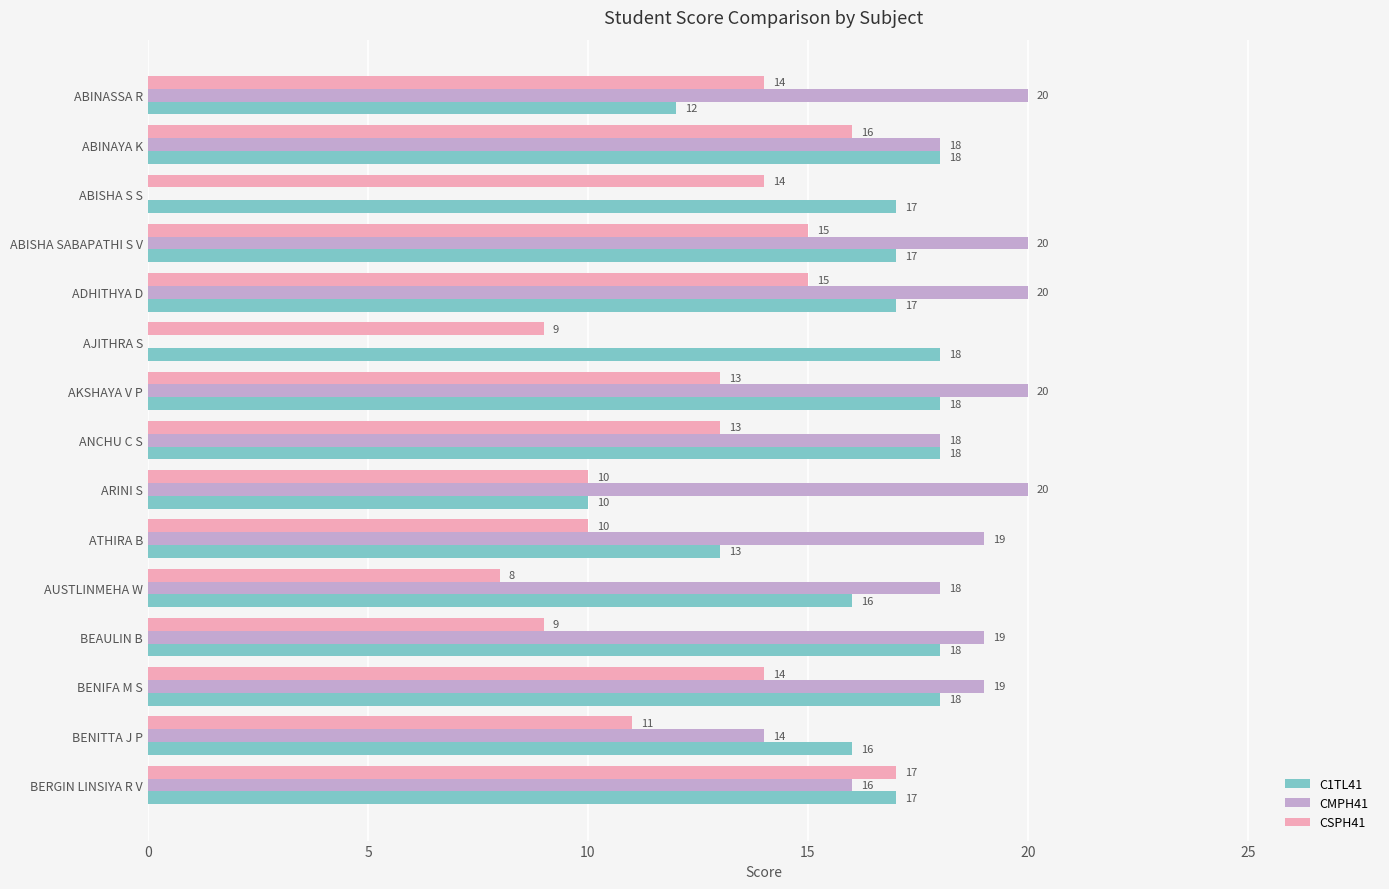

Count the number of data series in this chart.

3